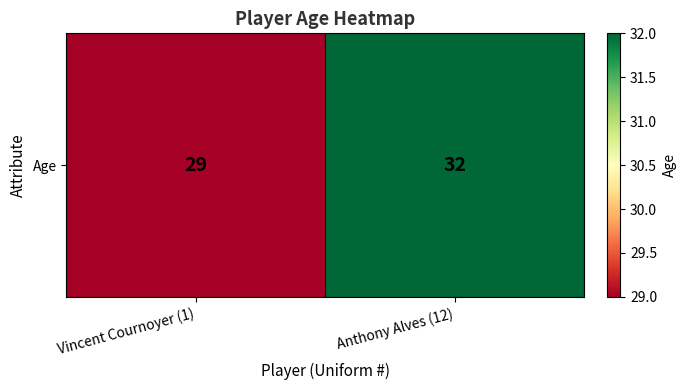

What is the difference between the maximum and minimum values?

3